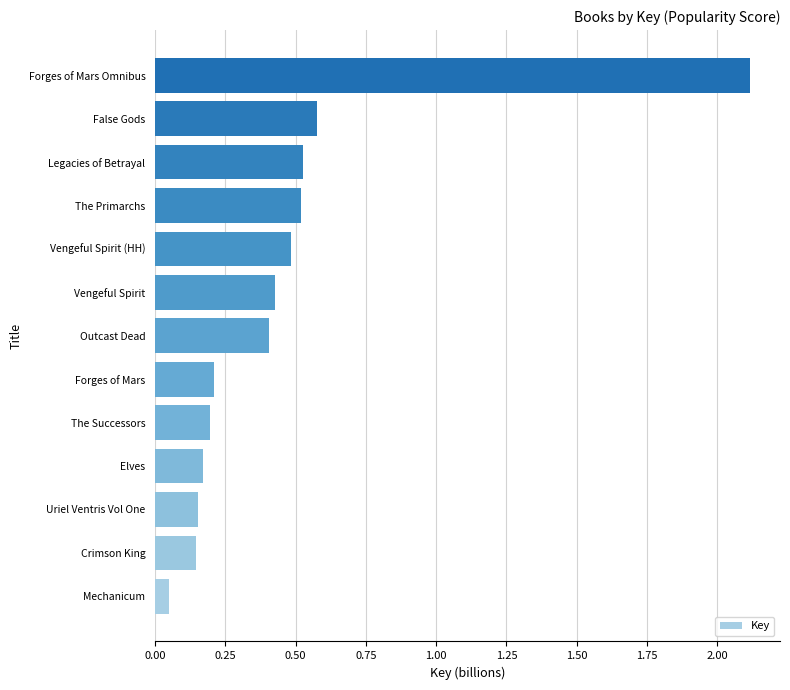

How many series are shown in this chart?

1